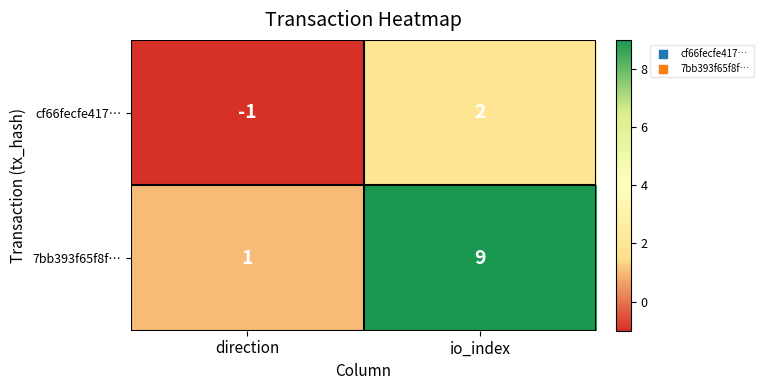

Between direction and io_index, which series saw the biggest shift?

7bb393f65f8f…